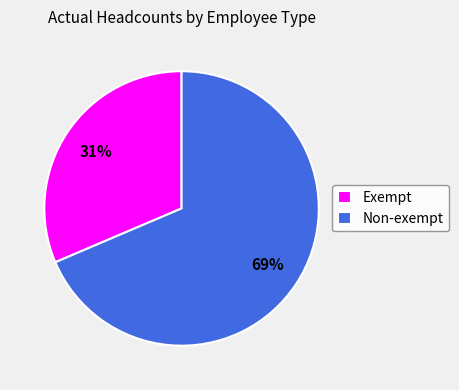

What is the majority slice?

Non-exempt